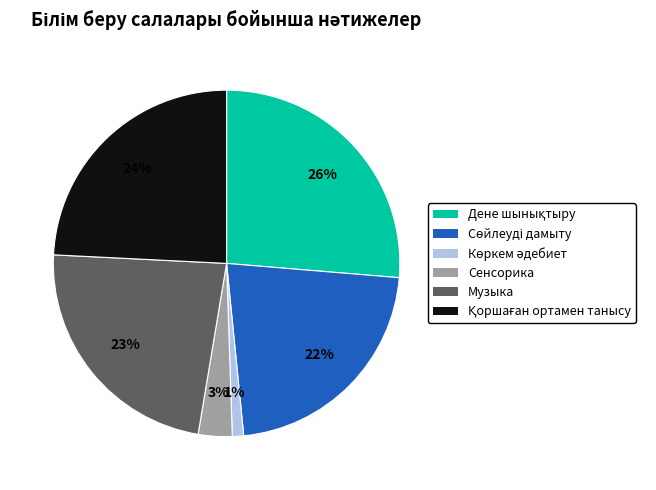

Is there any slice that represents more than half of the pie?

No